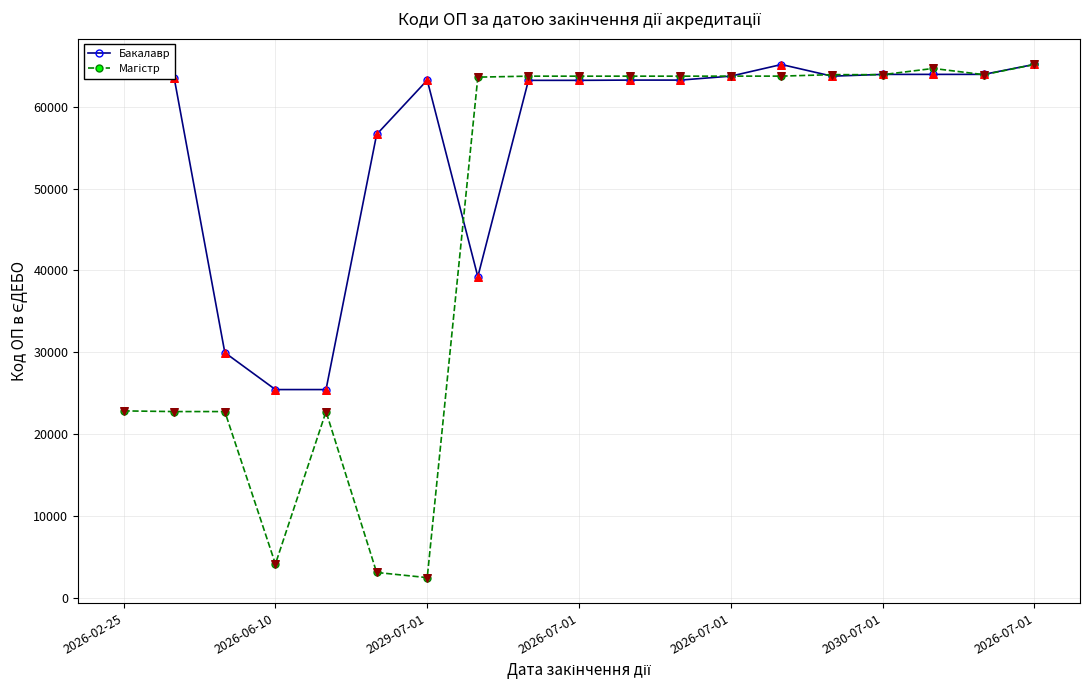

At how many categories does at least one series exceed 10217?

19